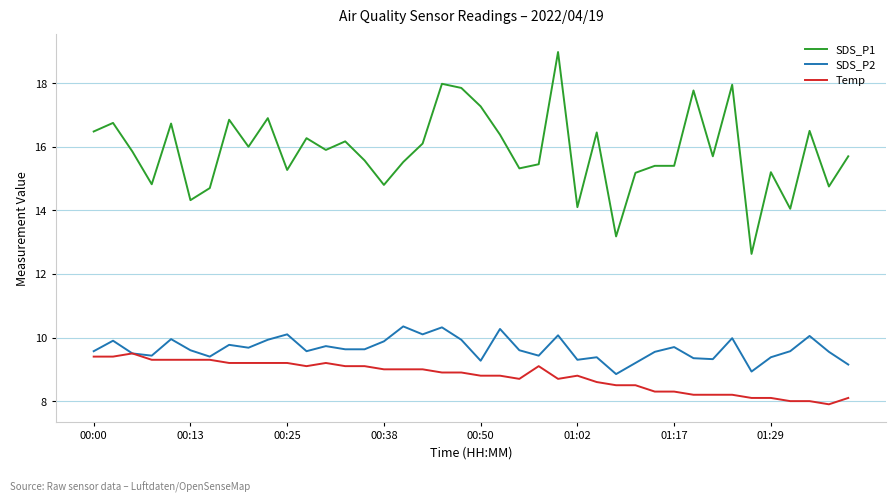

Which series has the largest range (max minus min)?

SDS_P1